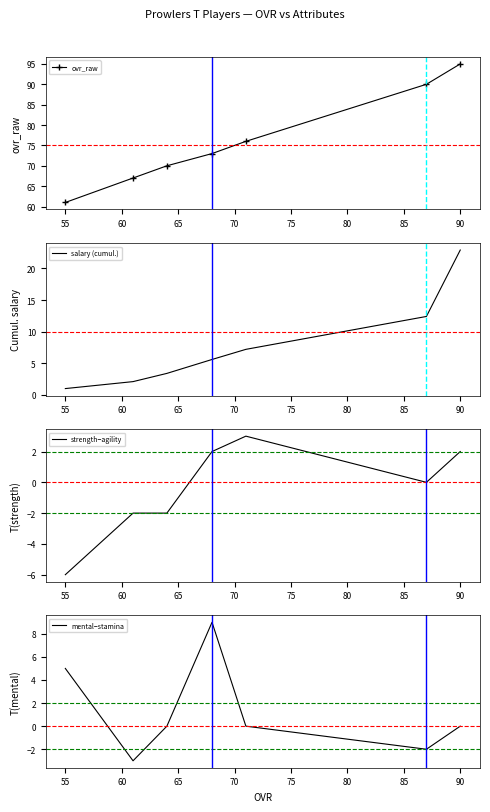

True or false: ovr_raw has a value of 38 at 90.

False